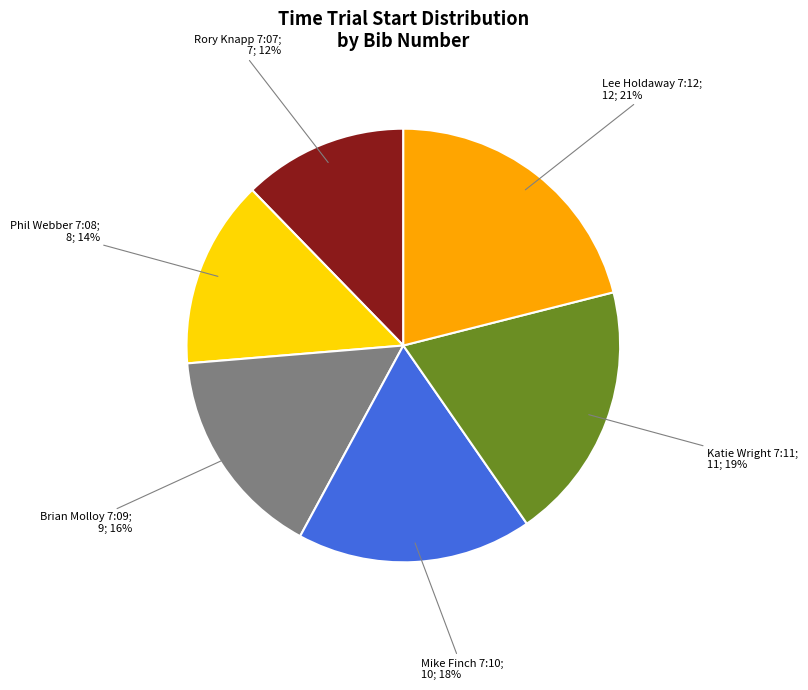

To the nearest percent, what is the difference between the largest and smallest slice percentages?

9%